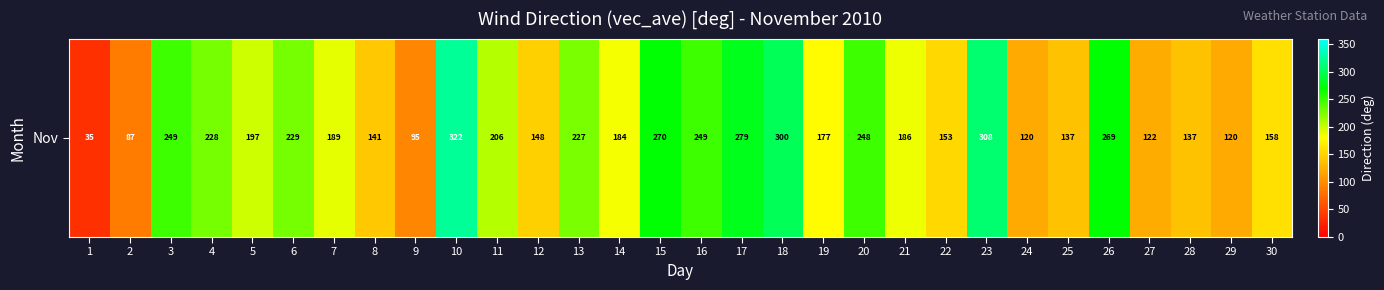

What is the difference between the values at 29 and 20?

128.3